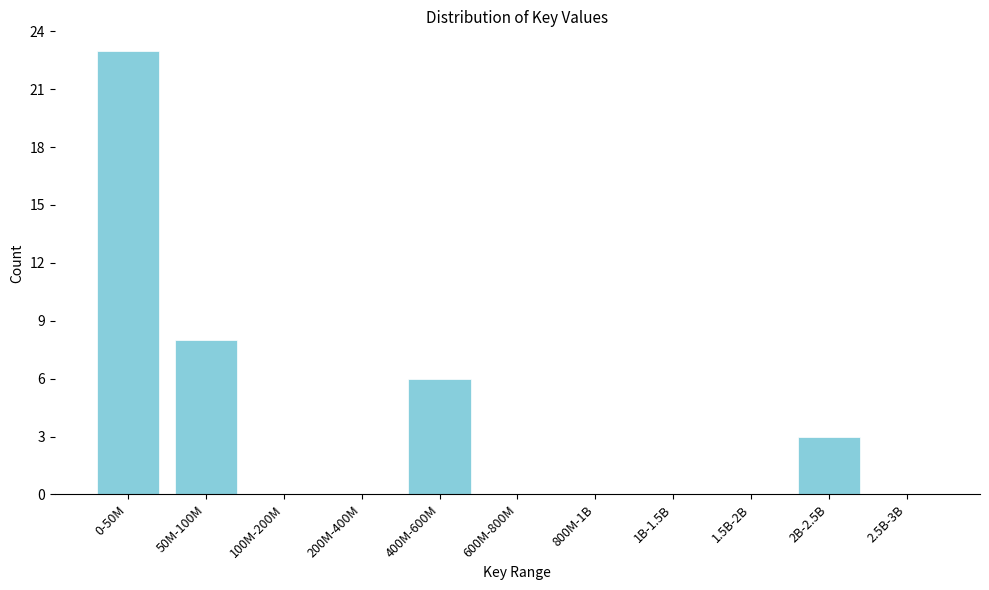

Reading left to right, transcribe all the data shown in this chart.

0-50M=23	50M-100M=8	100M-200M=0	200M-400M=0	400M-600M=6	600M-800M=0	800M-1B=0	1B-1.5B=0	1.5B-2B=0	2B-2.5B=3	2.5B-3B=0